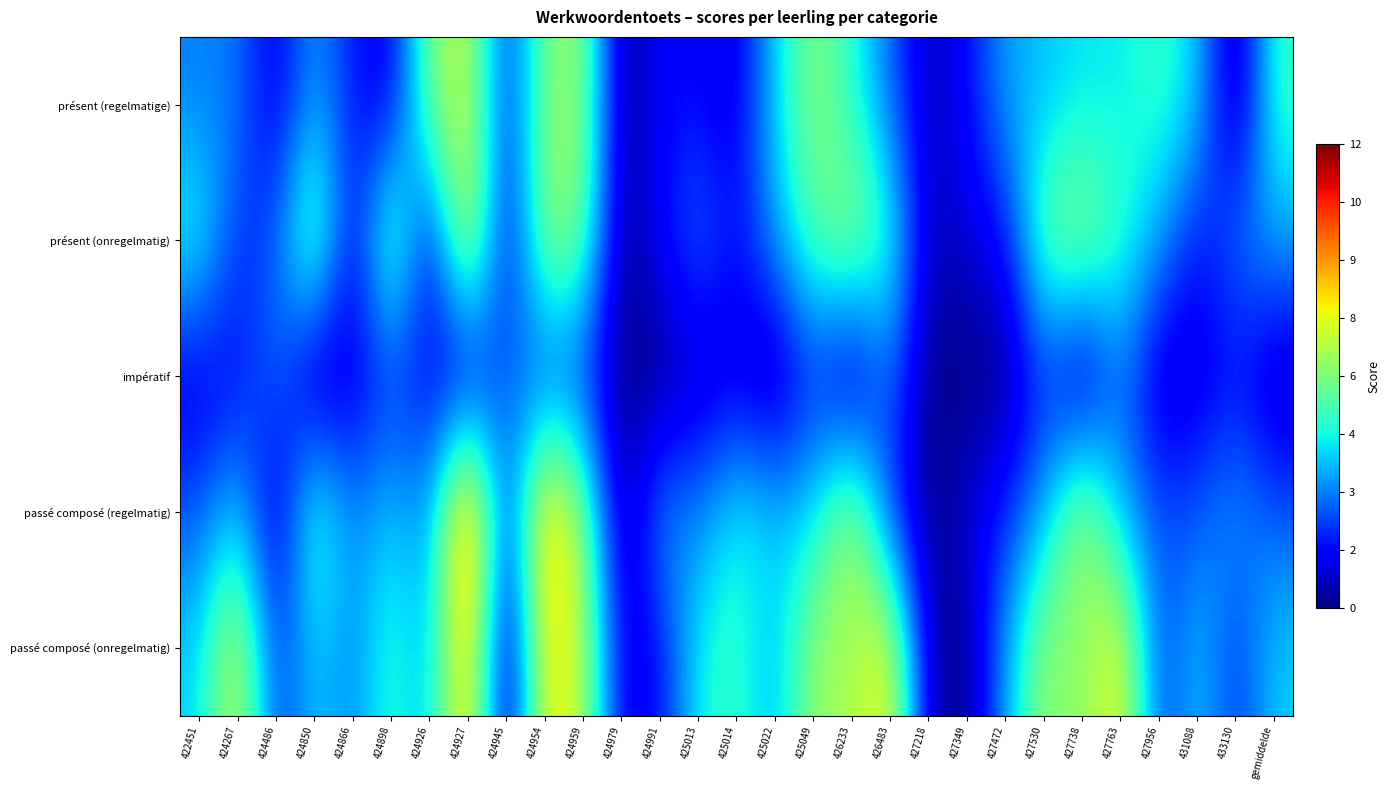

Rank the series by their maximum value, from lowest to highest.

impératif, présent (regelmatige), présent (onregelmatig), passé composé (onregelmatig), passé composé (regelmatig)